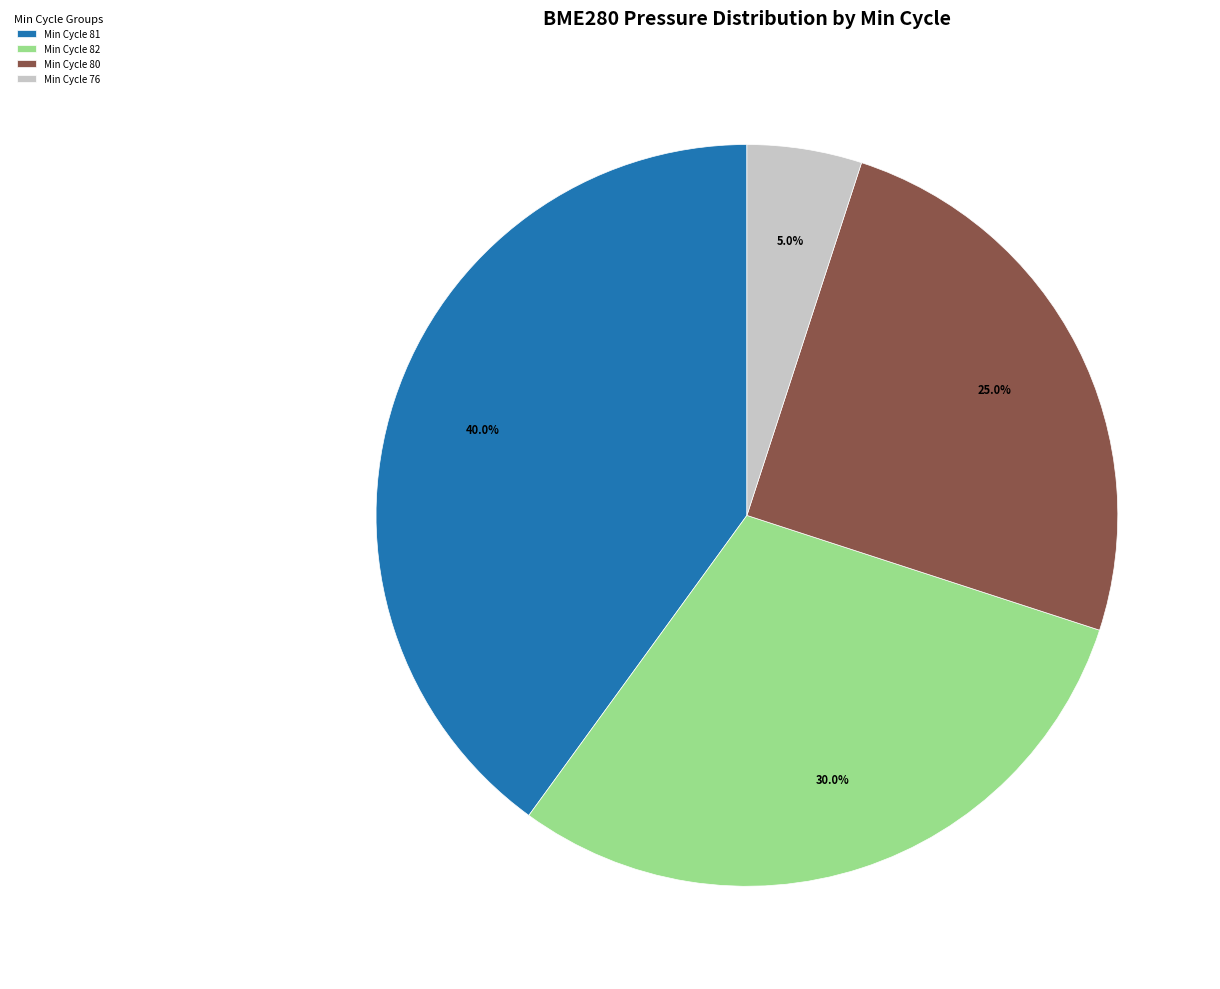

Count the number of slices in the pie.

4